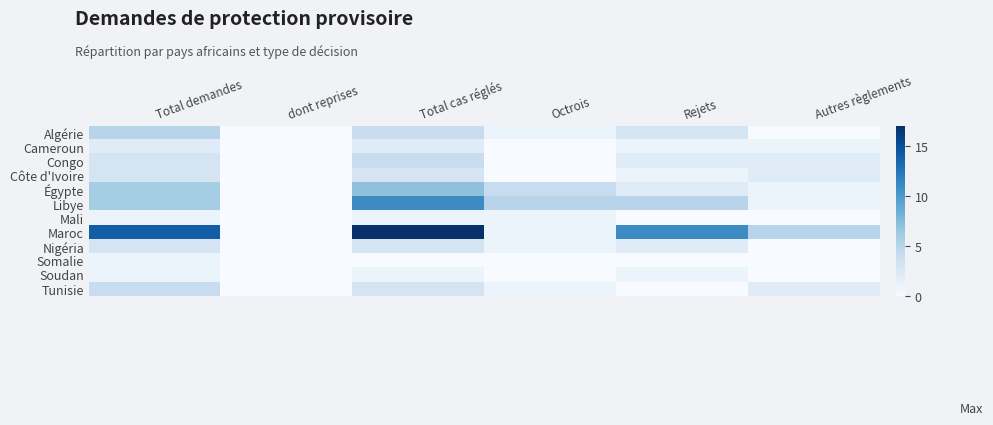

What is the spread (max minus min) of values at Total demandes?

13